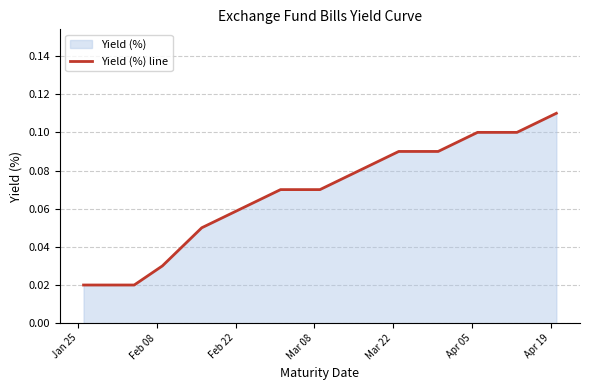

What is the sum of all values?

0.9